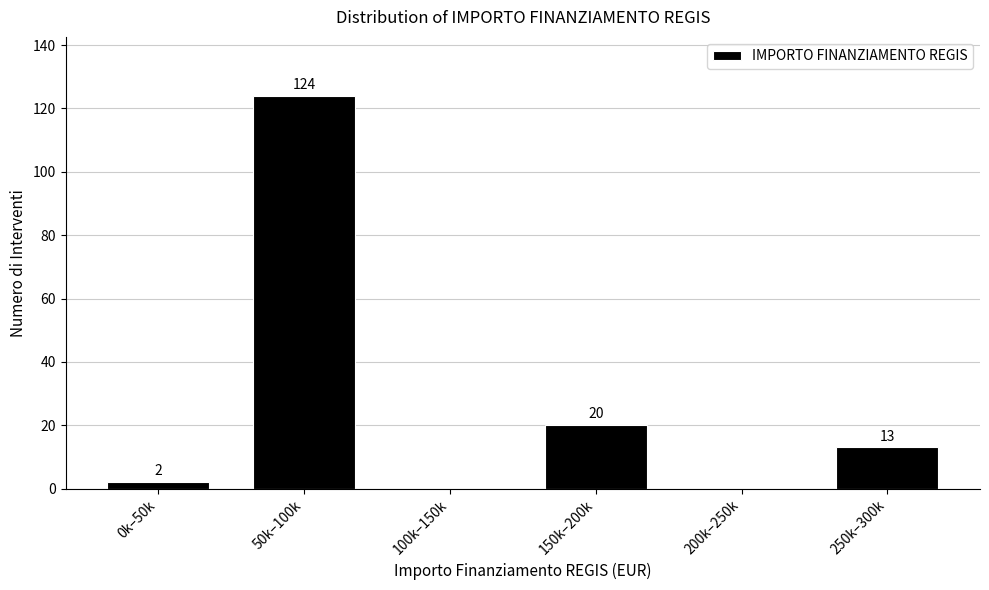

Reading right to left, list all the values displayed in this chart.

250k–300k=13	200k–250k=0	150k–200k=20	100k–150k=0	50k–100k=124	0k–50k=2